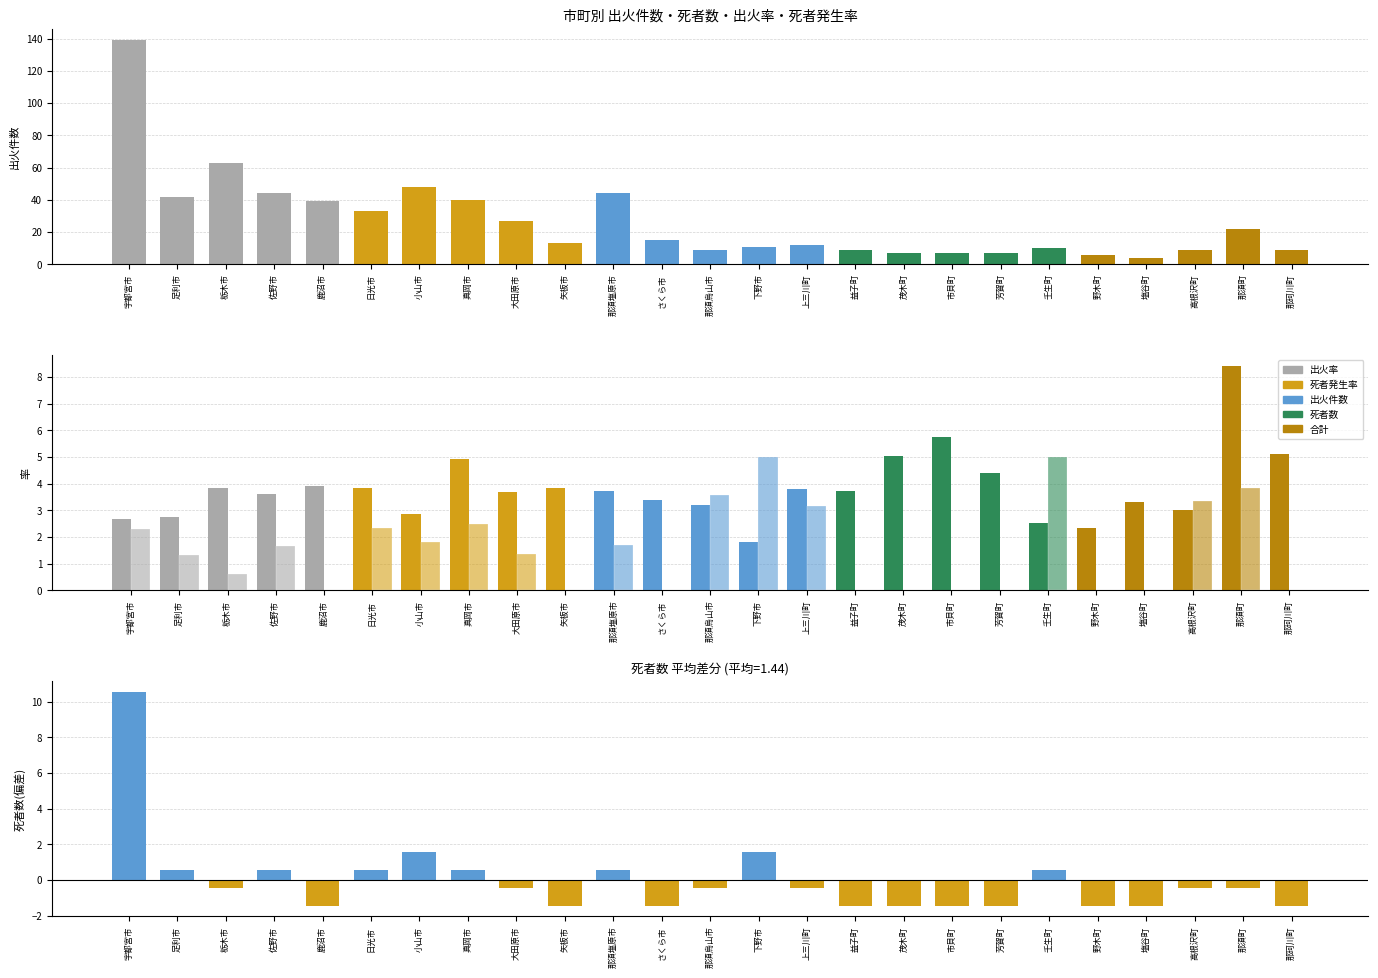

Reading left to right, what are all the values shown in this chart?

出火件数: 139.0	42.0	63.0	44.0	39.0	33.0	48.0	40.0	27.0	13.0	44.0	15.0	9.0	11.0	12.0	9.0	7.0	7.0	7.0	10.0	6.0	4.0	9.0	22.0	9.0
出火率: 2.7	2.8	3.9	3.6	3.9	3.8	2.9	4.9	3.7	3.8	3.7	3.4	3.2	1.8	3.8	3.7	5.0	5.8	4.4	2.5	2.3	3.3	3.0	8.4	5.1
死者発生率: 2.3	1.3	0.6	1.6	0.0	2.3	1.8	2.5	1.4	0.0	1.7	0.0	3.6	5.0	3.2	0.0	0.0	0.0	0.0	5.0	0.0	0.0	3.3	3.8	0.0
死者数(偏差): 10.6	0.6	-0.4	0.6	-1.4	0.6	1.6	0.6	-0.4	-1.4	0.6	-1.4	-0.4	1.6	-0.4	-1.4	-1.4	-1.4	-1.4	0.6	-1.4	-1.4	-0.4	-0.4	-1.4